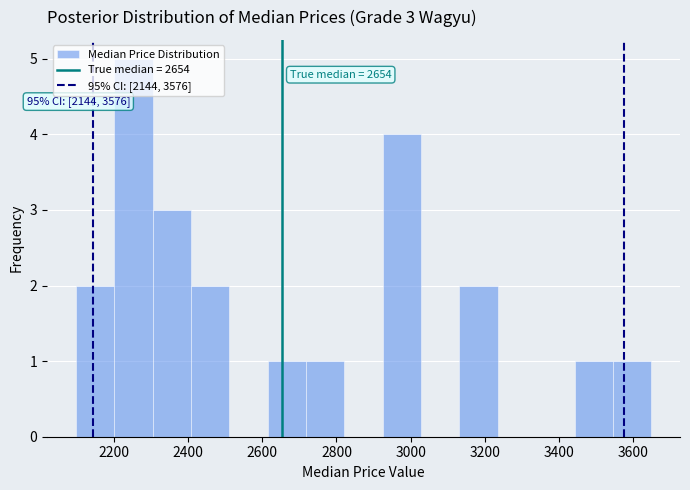

Which range on the x-axis has the tallest bar?

2200 to 2300